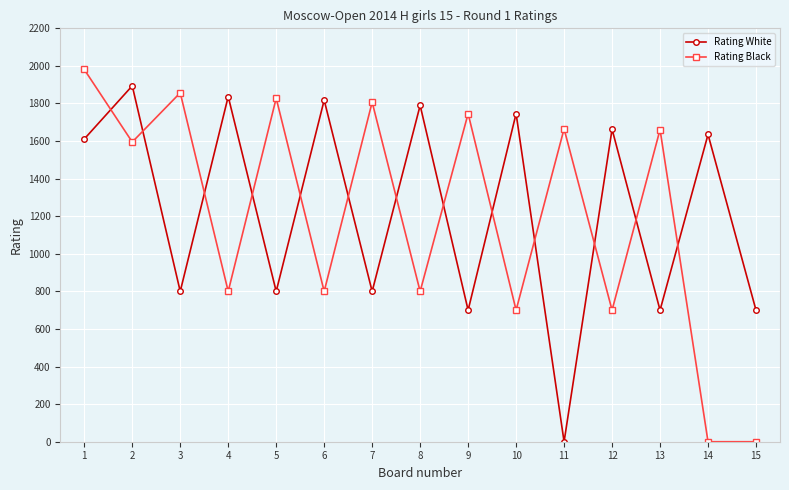

Read the Rating Black value at 4, to the nearest 100.

800